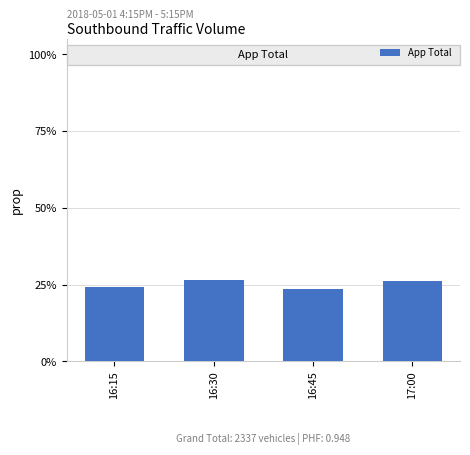

Reading left to right, transcribe all the data shown in this chart.

0.2	0.3	0.2	0.3